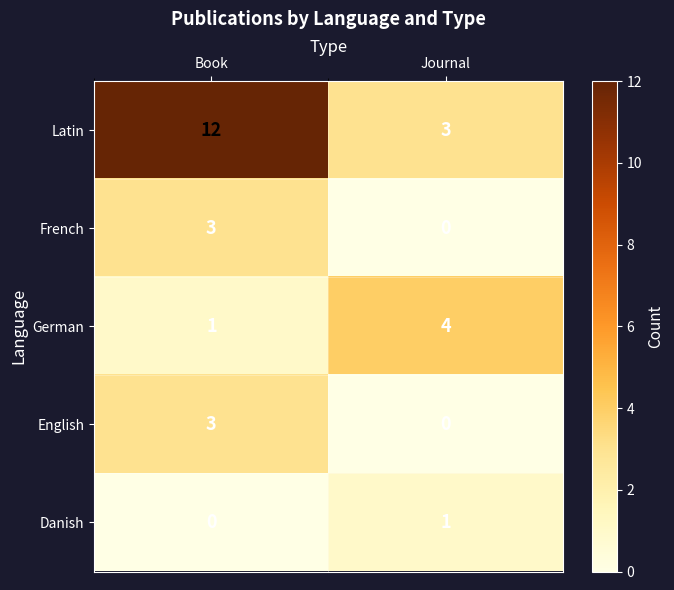

Which series changed the most between Book and Journal?

Latin